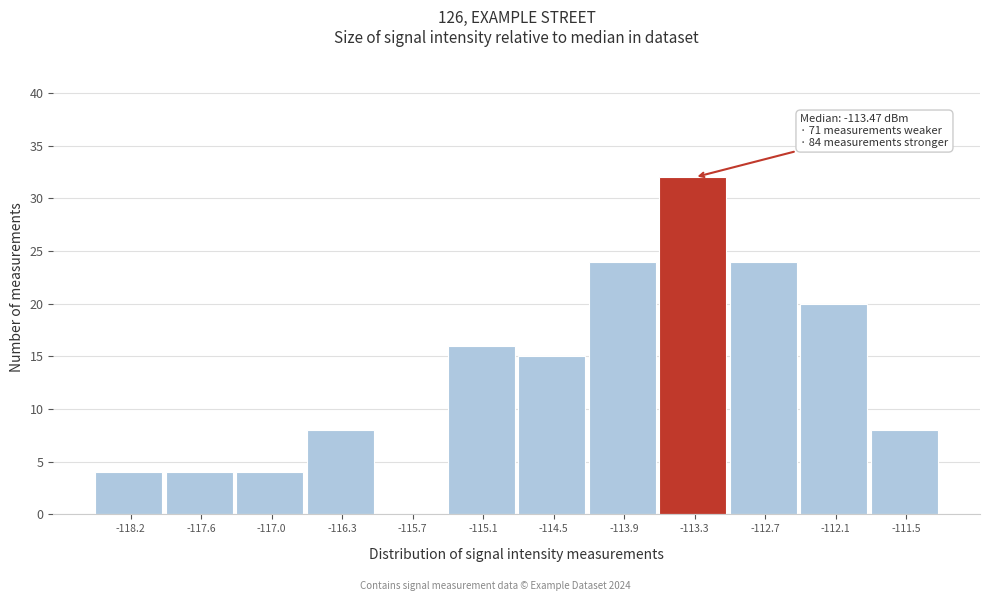

Reading left to right, extract all data points from this chart.

-118.2=4	-117.6=4	-117.0=4	-116.3=8	-115.7=0	-115.1=16	-114.5=15	-113.9=24	-113.3=32	-112.7=24	-112.1=20	-111.5=8